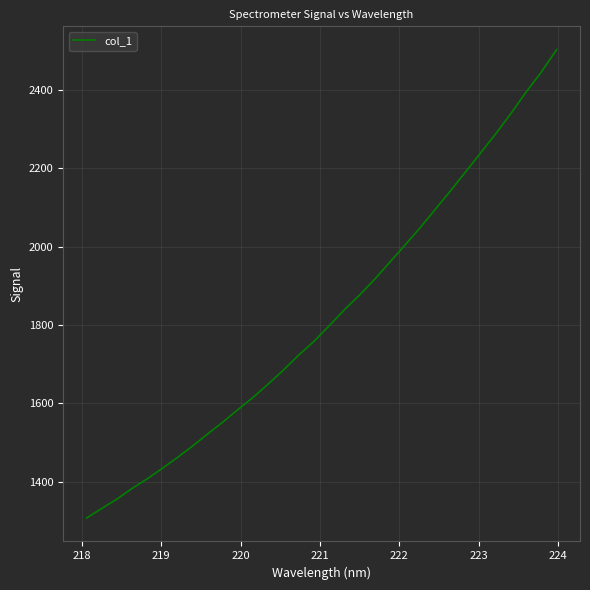

What is the smallest value displayed?

1307.5